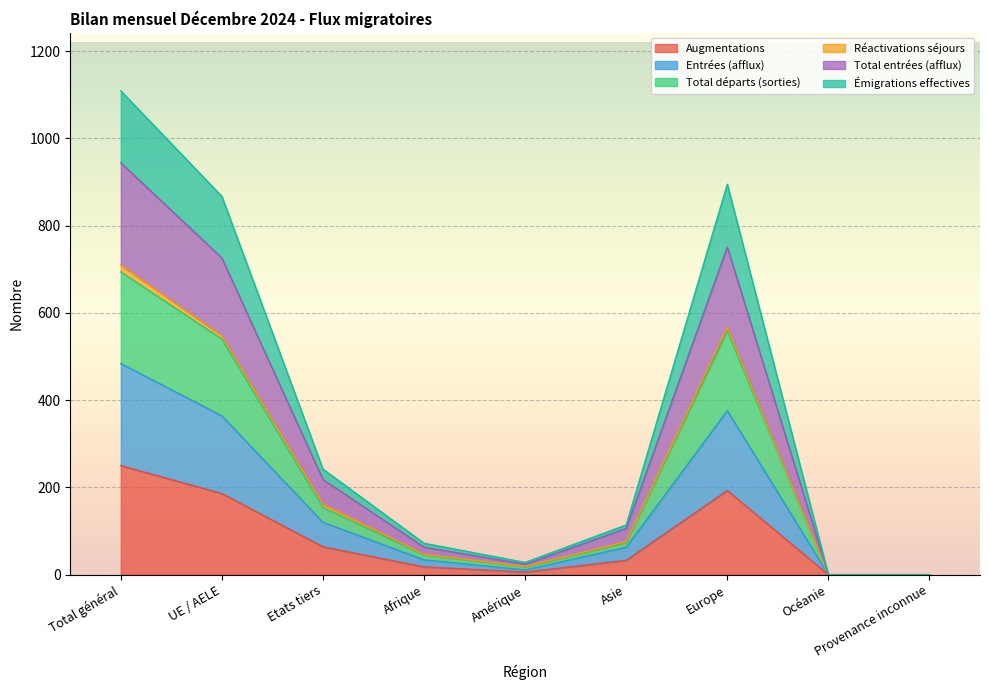

True or false: Total entrées (afflux) and Augmentations cross at least once.

False